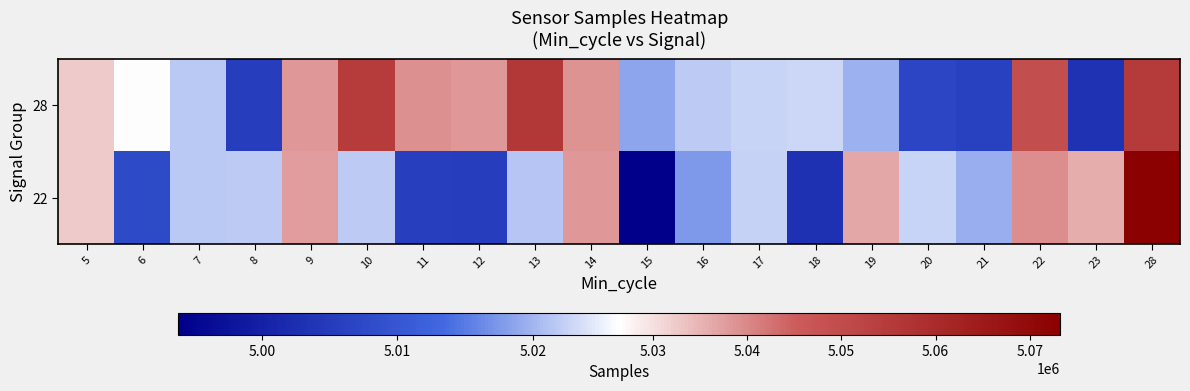

What is the spread (max minus min) of values at 13?

34489